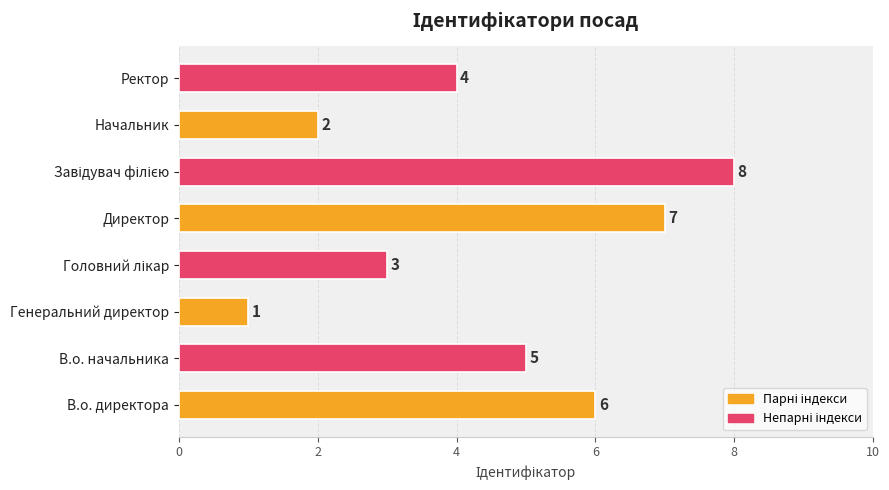

How many data points are less than 5?

4